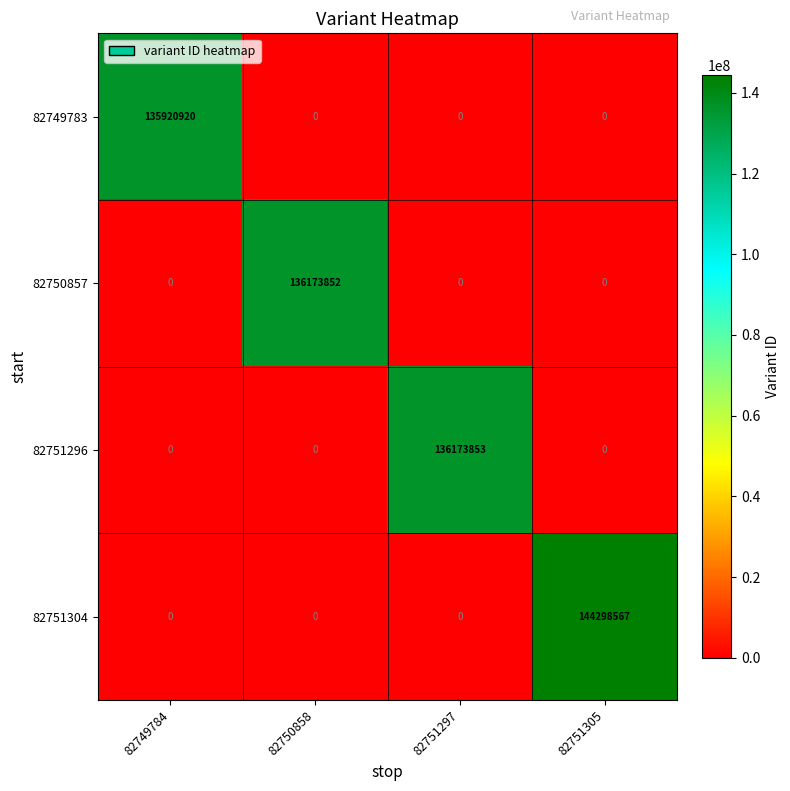

How many 82751296 values are between 0 and 136173853?

4